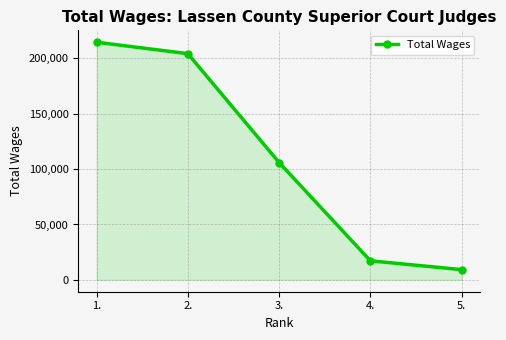

List the labels in order of value, largest first.

1., 2., 3., 4., 5.